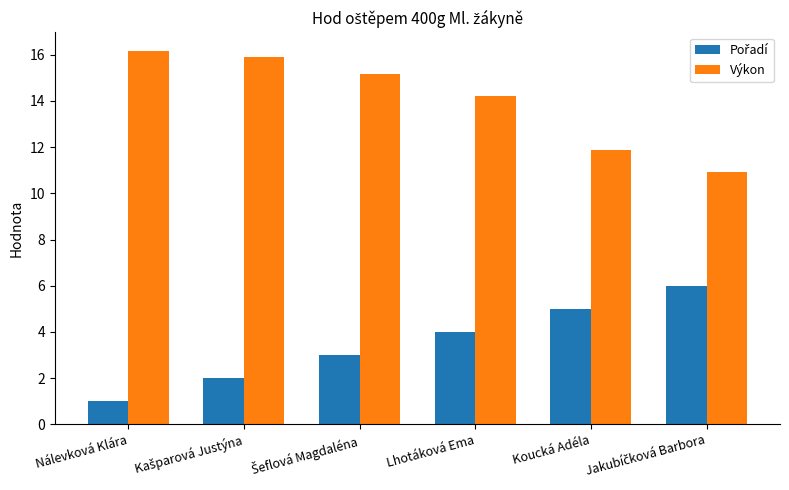

Between Lhotáková Ema and Koucká Adéla, which series saw the biggest shift?

Výkon